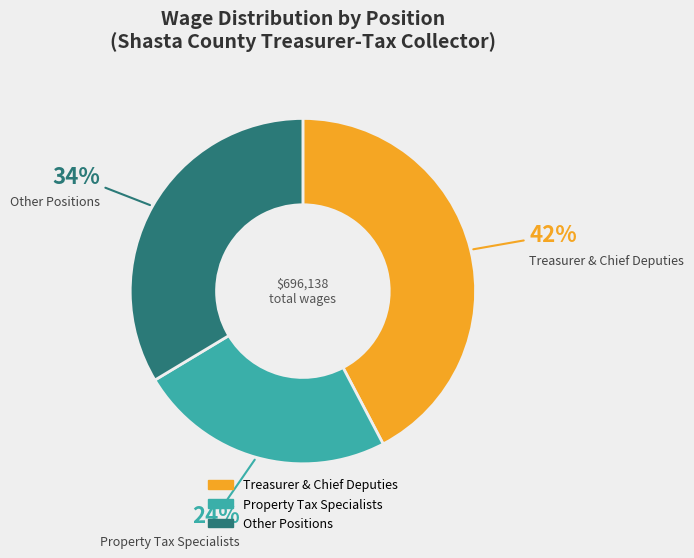

Is there any slice that represents more than half of the pie?

No